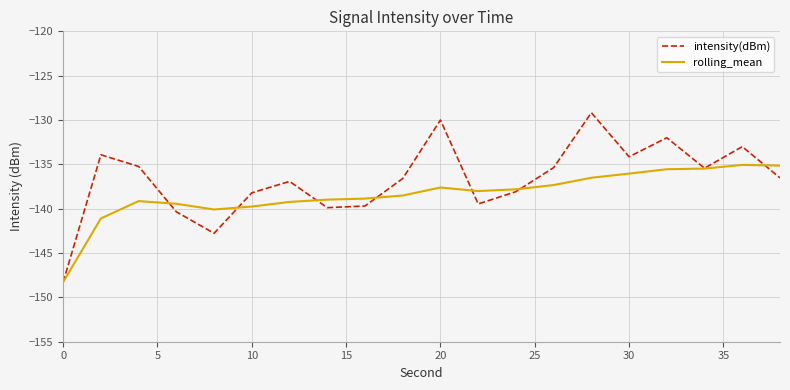

Which series has the largest total across all categories?

intensity(dBm)